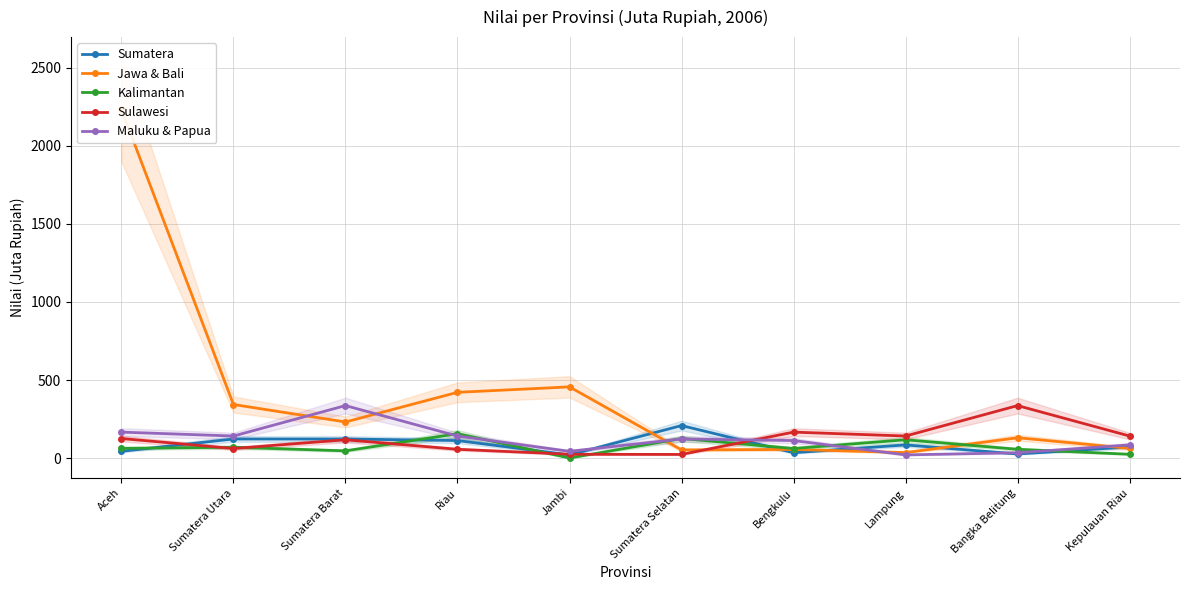

Where does the Jawa & Bali series first go above 231?

Aceh